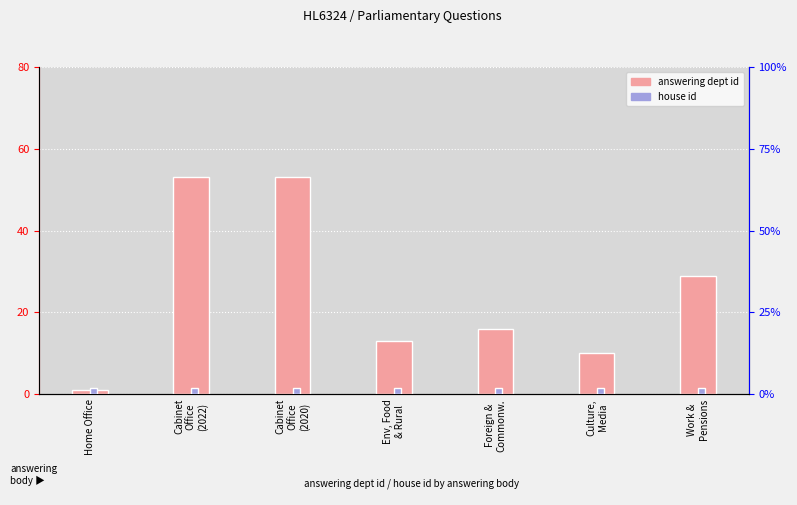

Which series has the widest spread of values?

answering dept id